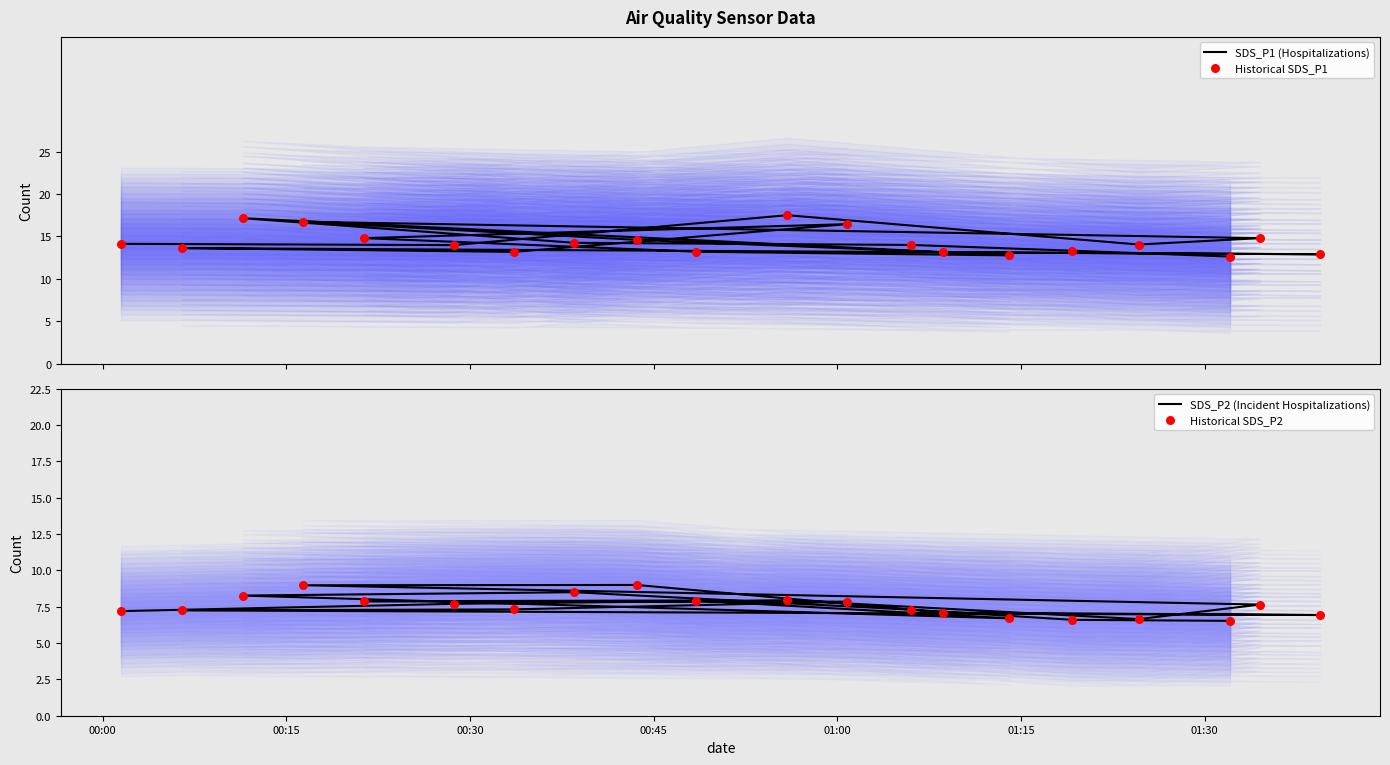

Which series has the largest total across all categories?

SDS_P1 (Hospitalizations)